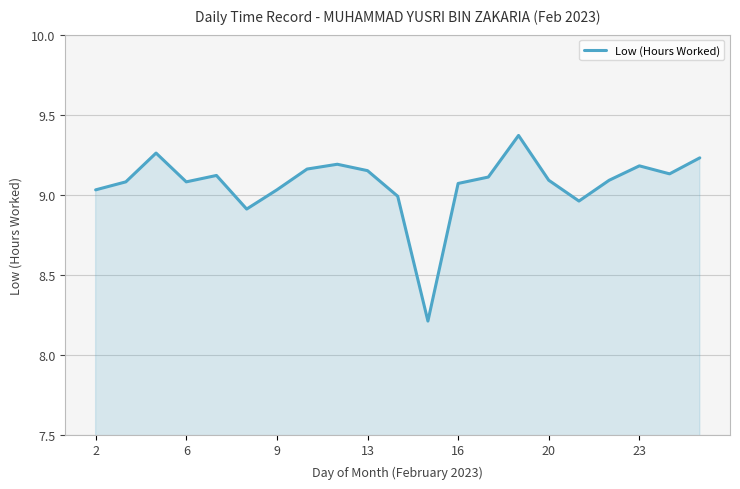

What is the difference between the maximum and minimum values?

1.2